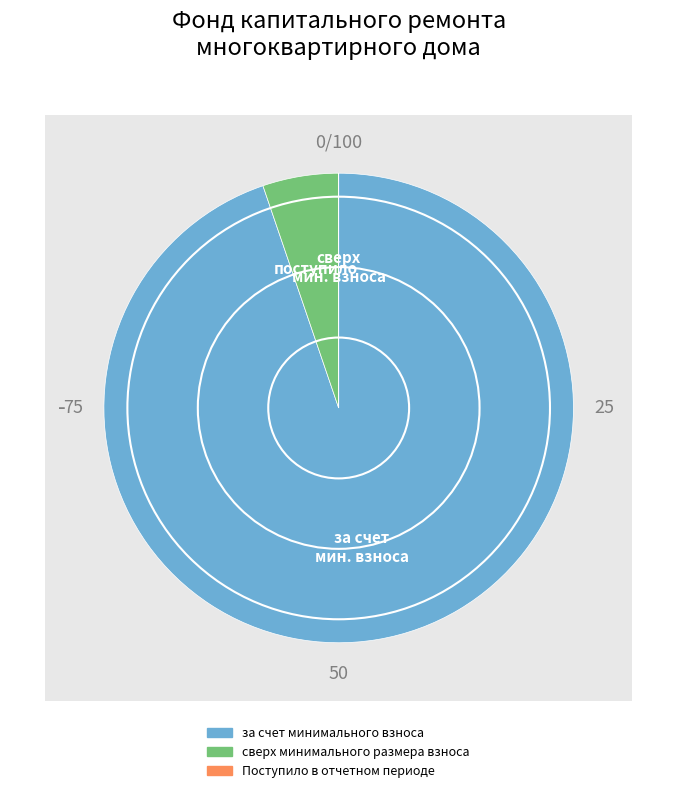

Which category has the smallest portion of the pie?

сверх минимального размера взноса